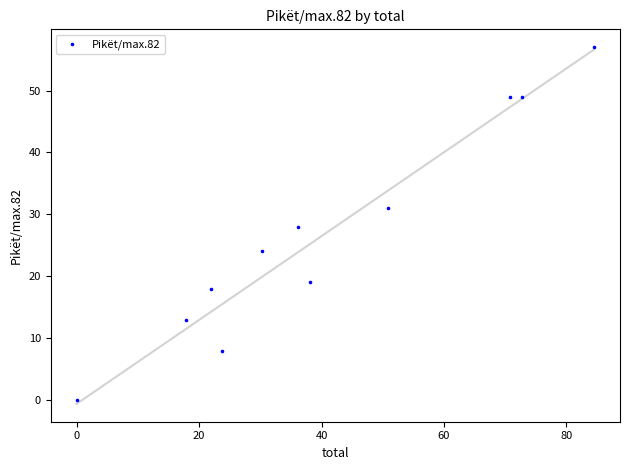

What is the average Y value?

27